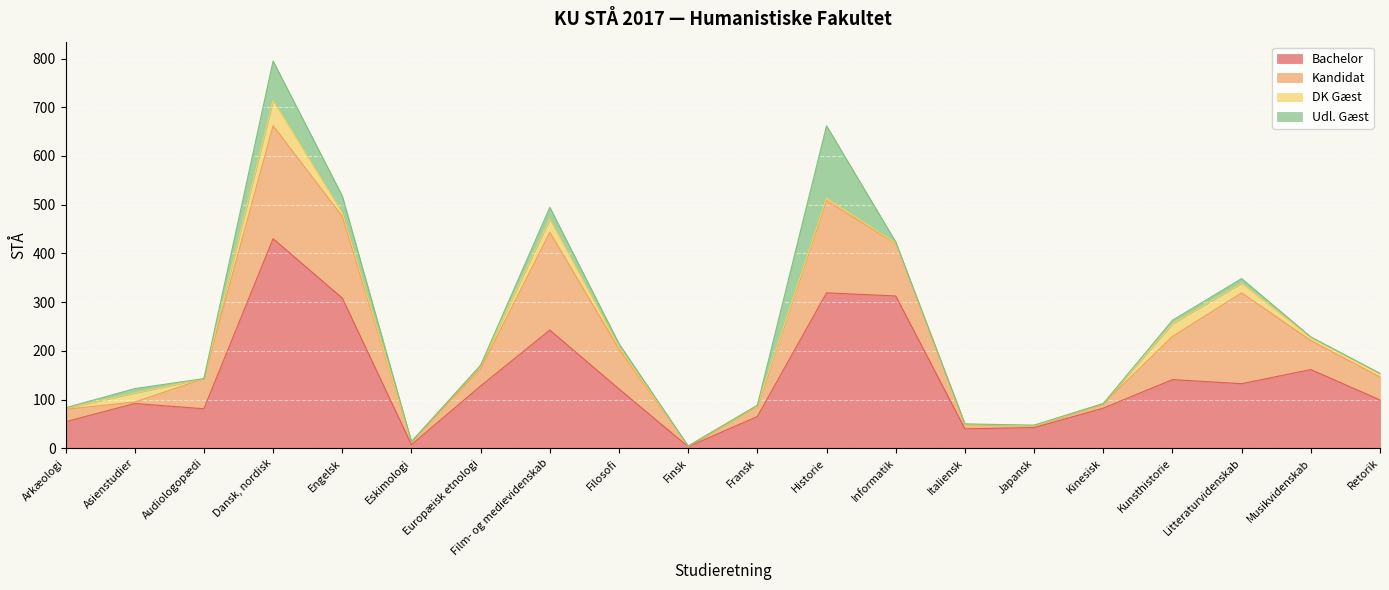

Where does the Bachelor series first go above 121?

Dansk, nordisk